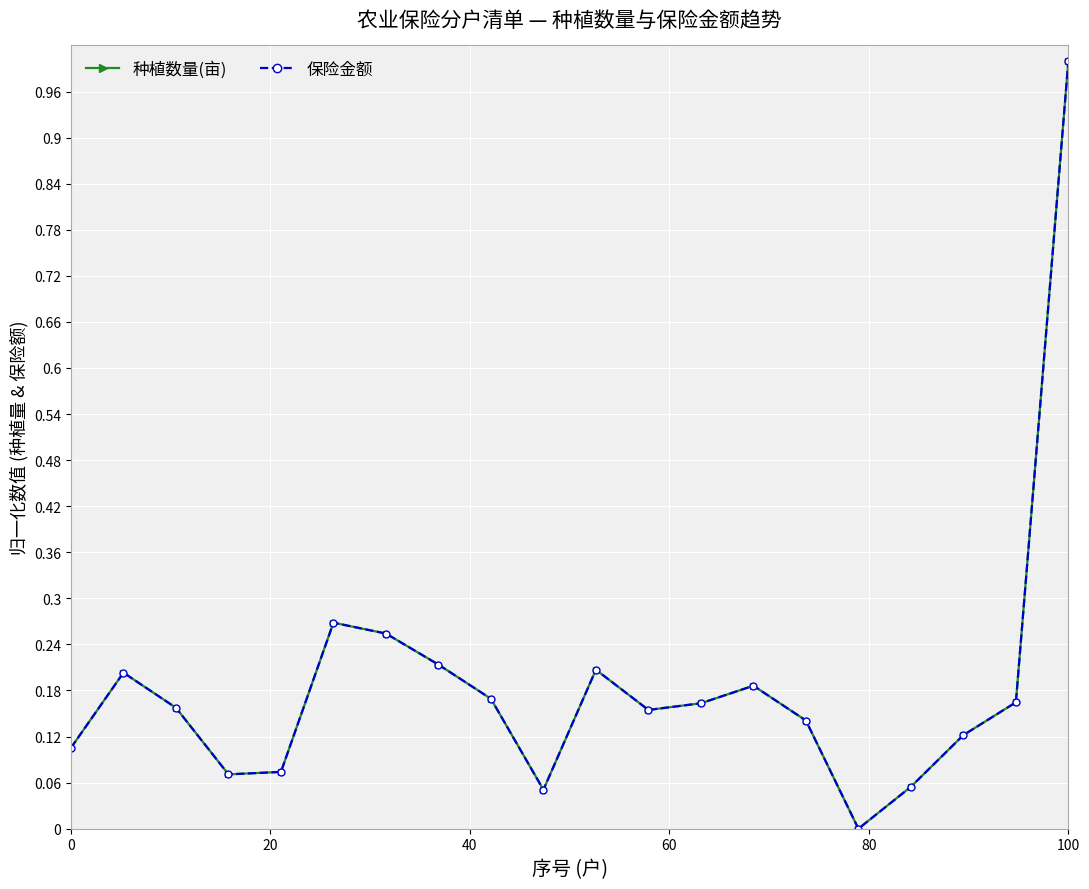

How many times do 种植数量(亩) and 保险金额 cross each other?

2